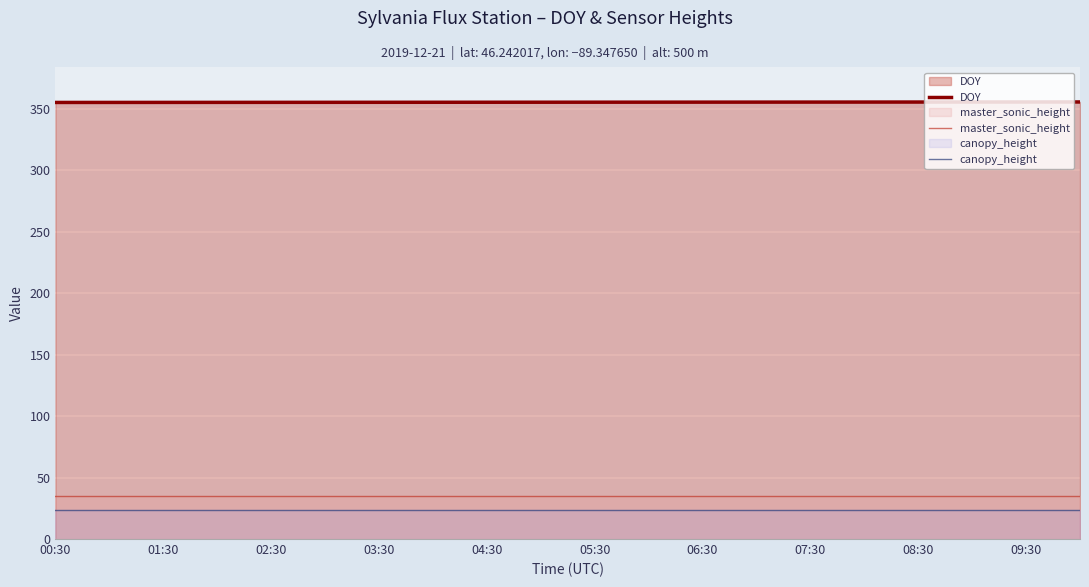

At which category does the chart reach its minimum across all series?

00:30